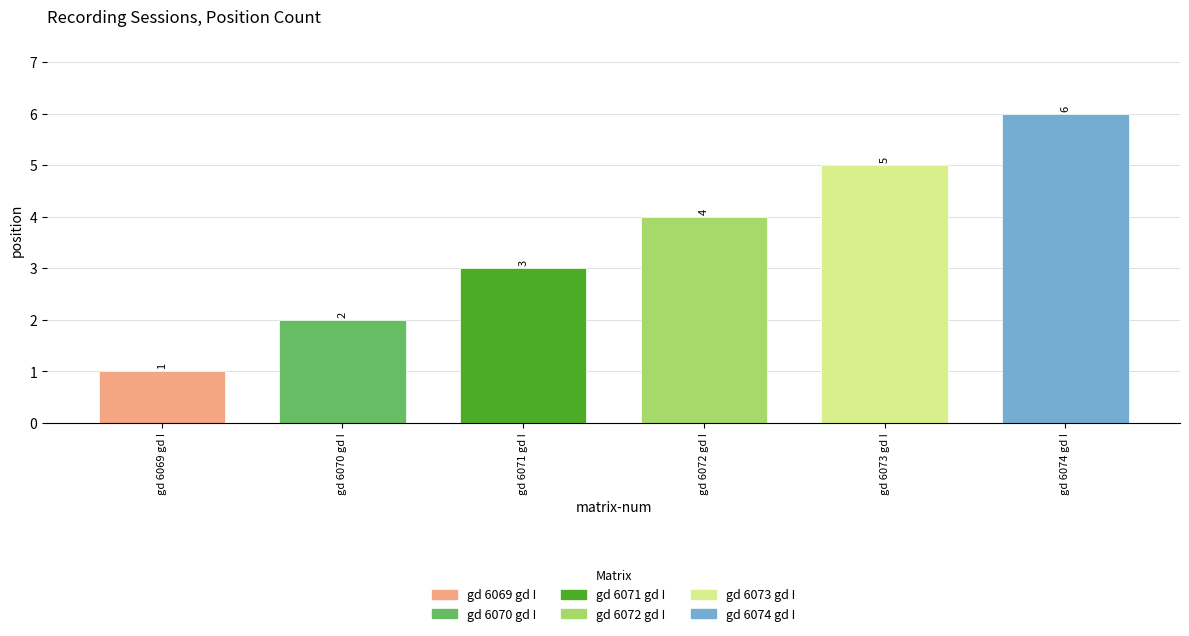

What is the minimum value shown in the chart?

1